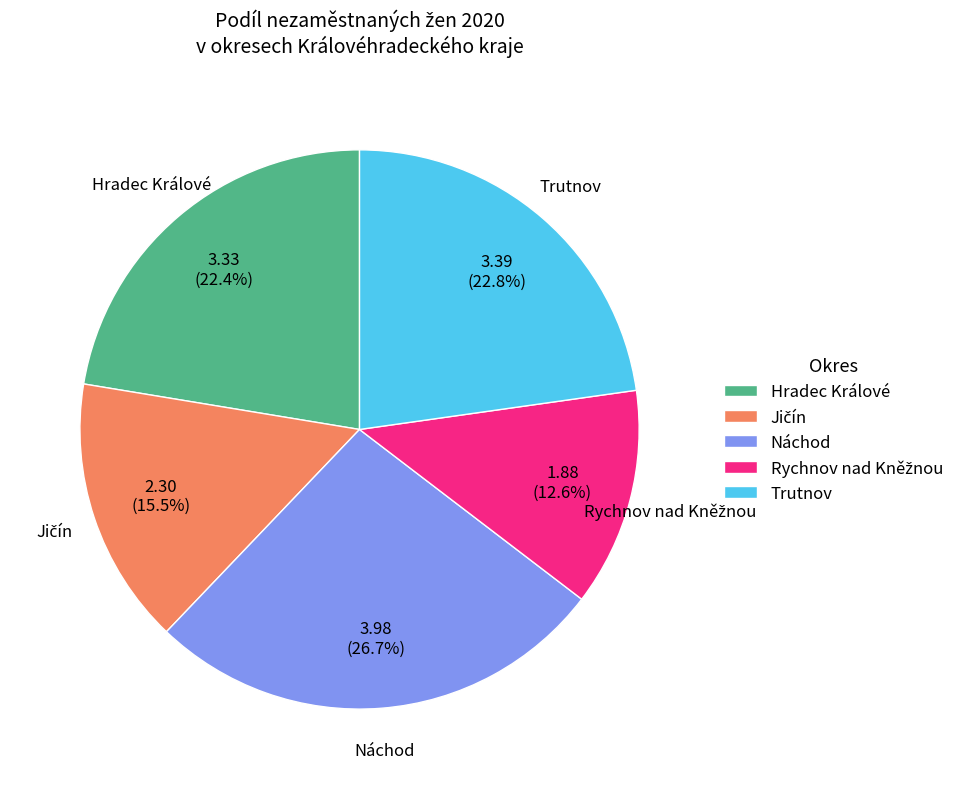

What percentage is NOT represented by Trutnov?

77.2%